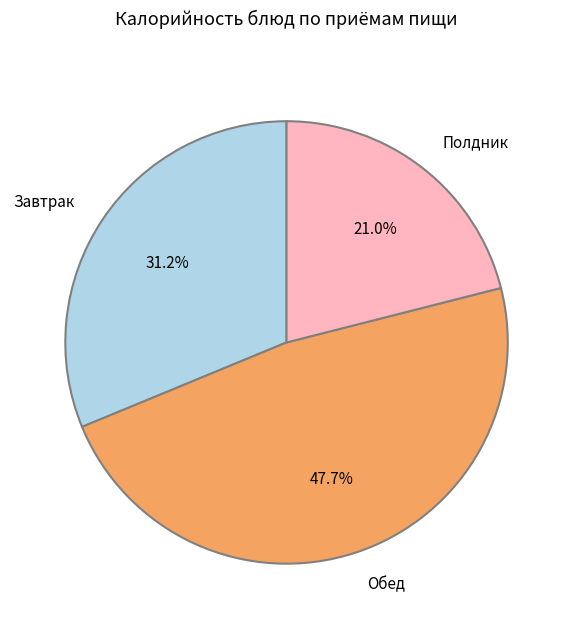

Is there any slice that represents more than half of the pie?

No